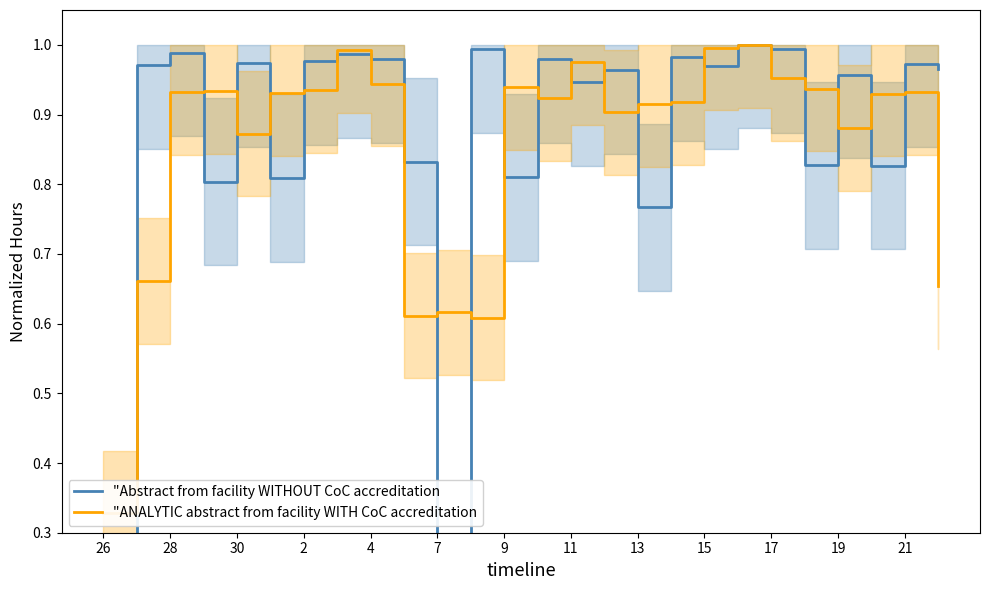

Reading right to left, list all the values displayed in this chart.

"Abstract from facility WITHOUT CoC accreditation: 1.0	1.0	0.8	1.0	0.8	1.0	1.0	1.0	1.0	0.8	1.0	0.9	1.0	0.8	1.0	0.0	0.8	1.0	1.0	1.0	0.8	1.0	0.8	1.0	1.0	0.0
"ANALYTIC abstract from facility WITH CoC accreditation: 0.7	0.9	0.9	0.9	0.9	1.0	1.0	1.0	0.9	0.9	0.9	1.0	0.9	0.9	0.6	0.6	0.6	0.9	1.0	0.9	0.9	0.9	0.9	0.9	0.7	0.3